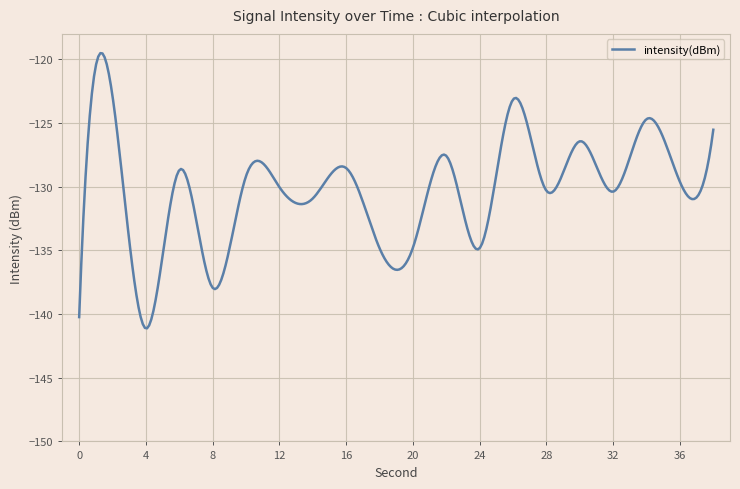

How many lines are shown in the chart?

1